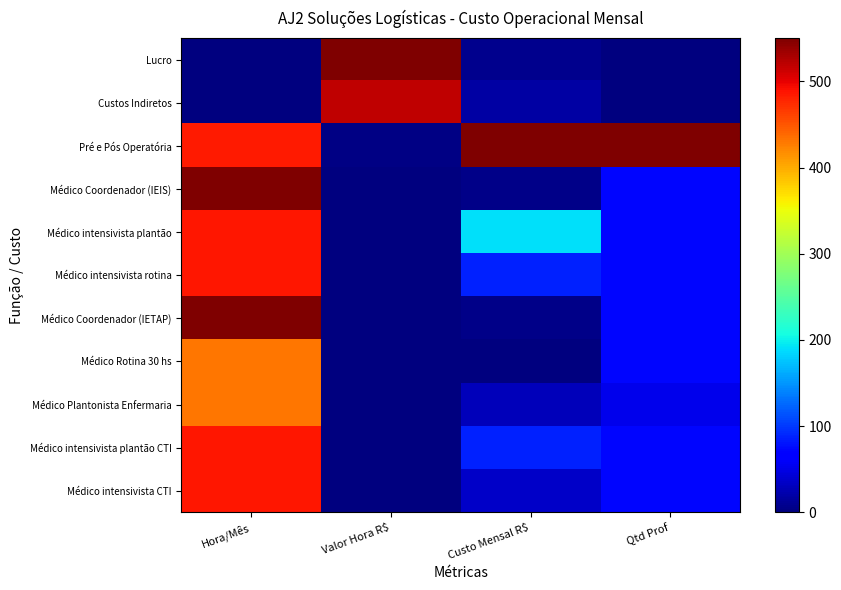

At which category does the chart reach its minimum across all series?

Valor Hora R$